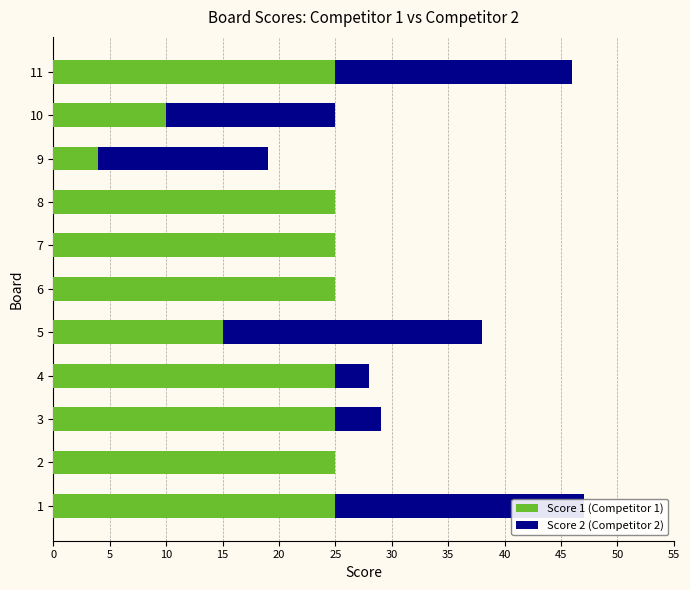

What is the total value across all series at 6?

25